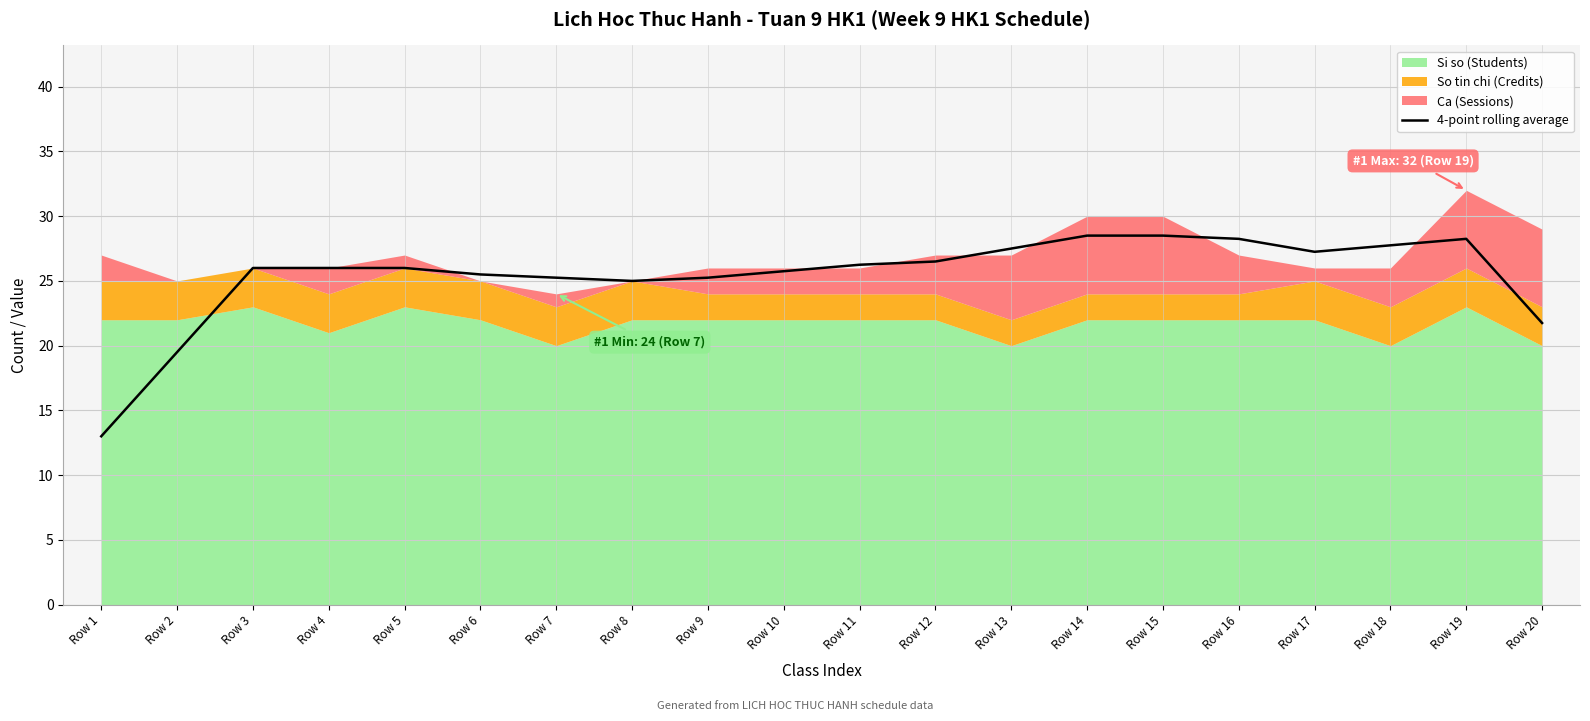

How many lines are shown in the chart?

1